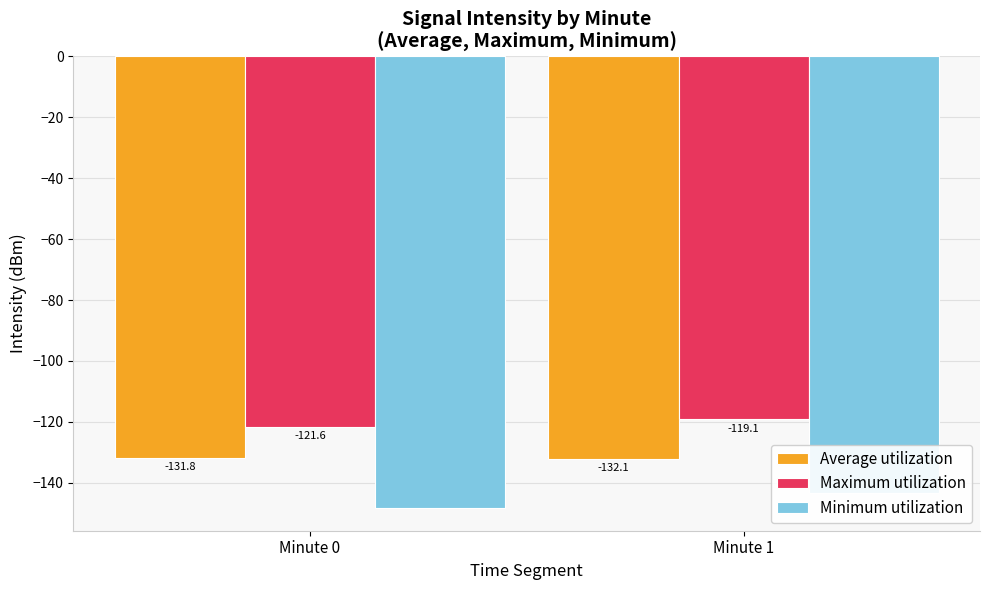

What is the value of the Maximum utilization bar at the 2nd from the left?

-119.1